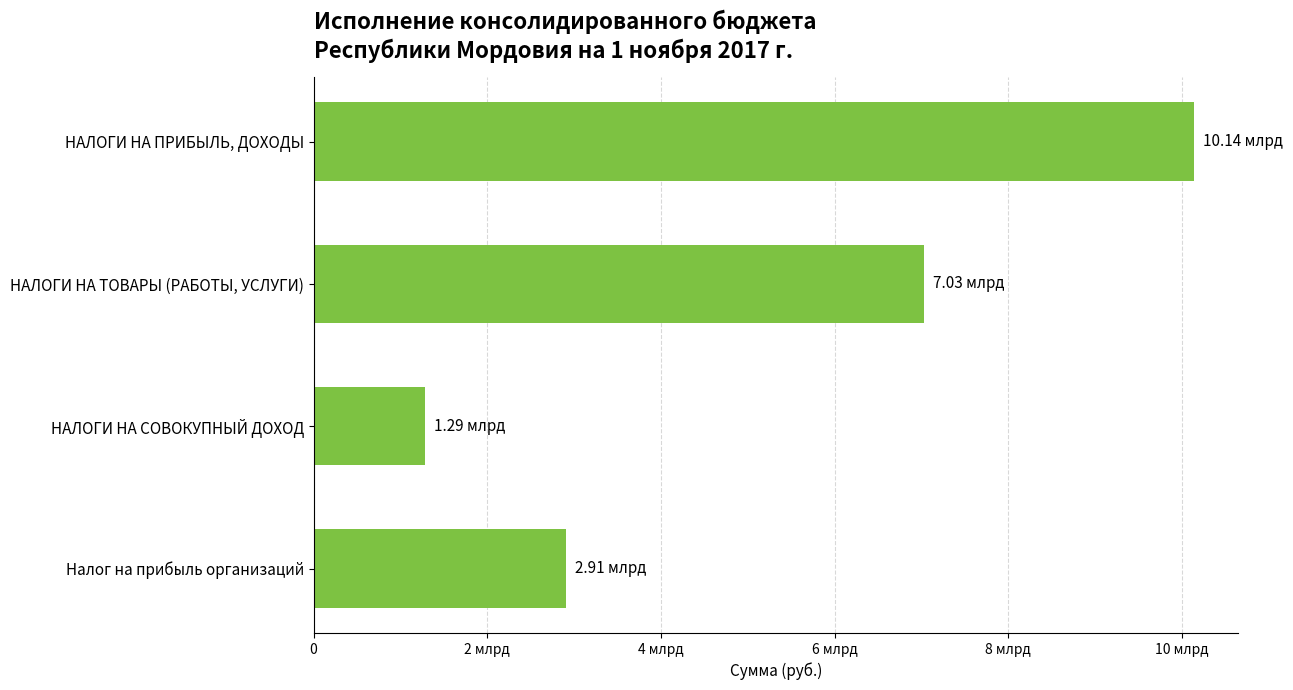

What is the difference between the maximum and second lowest values?

7232044379.1